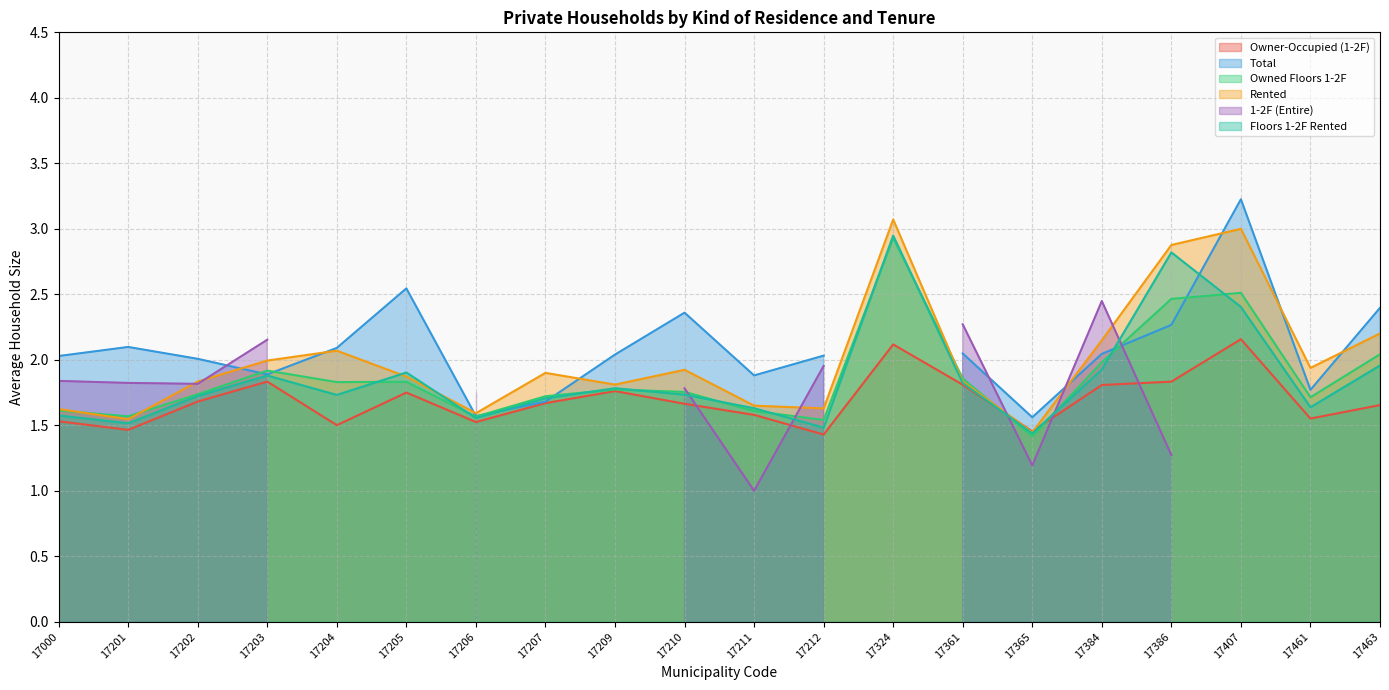

The Floors 1-2F Rented series shows 1.3 at 17386. True or false?

False